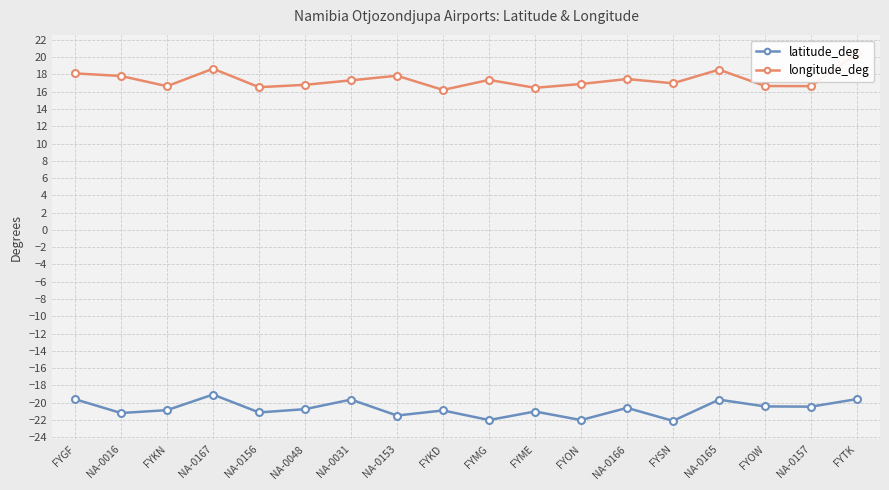

What is the sum of the latitude_deg values at FYOW and NA-0048?

-41.2